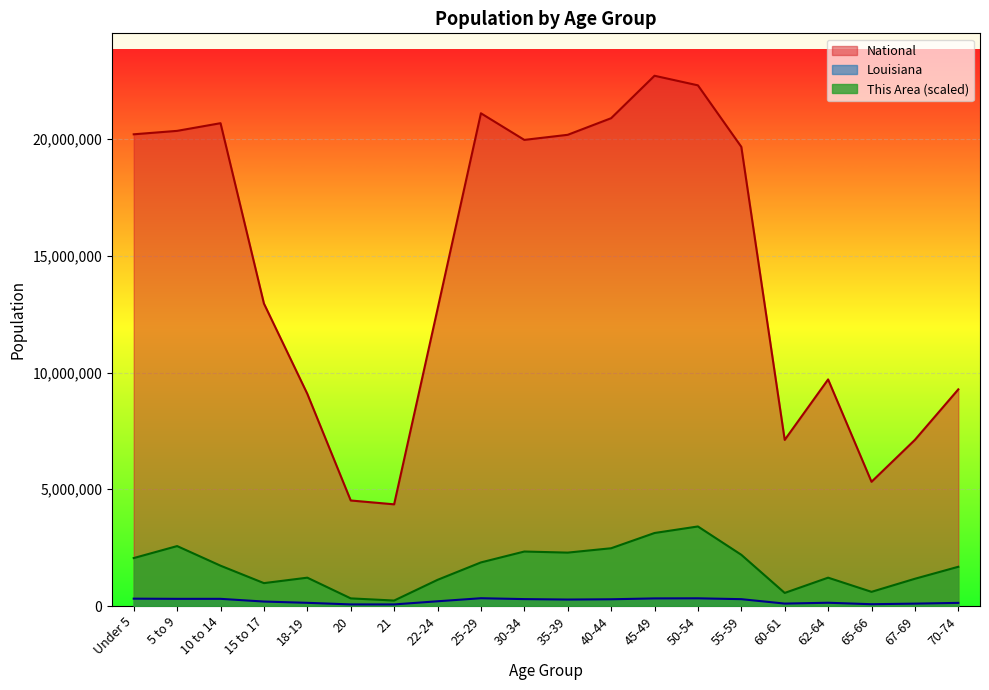

In National, how many points are higher than both neighbors (excluding endpoints)?

4